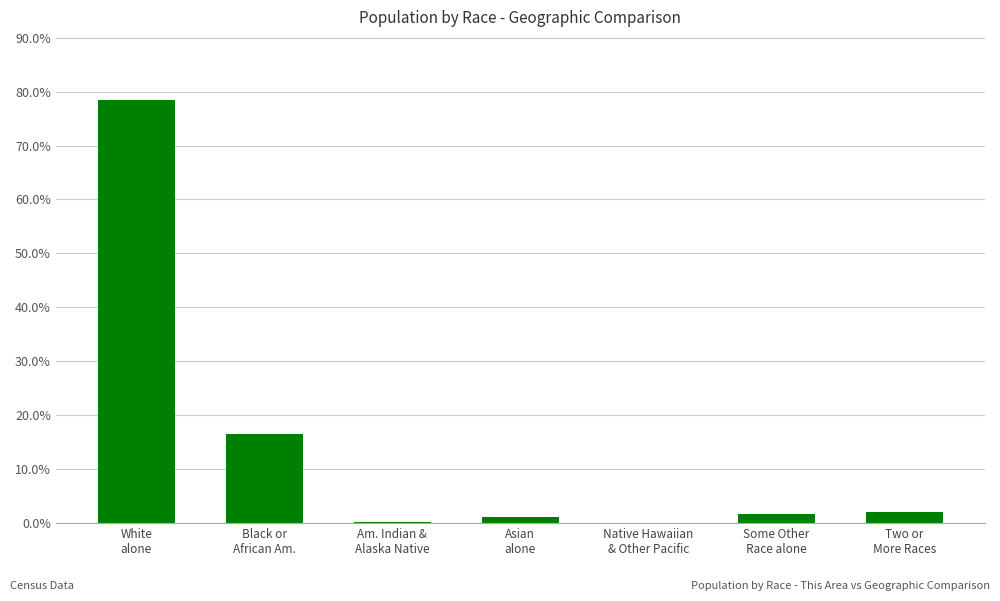

The value at White
alone is 78.4. True or false?

True